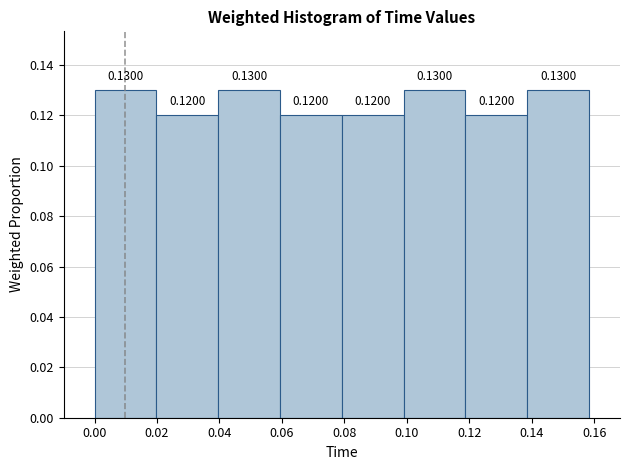

Reading left to right, transcribe this chart: for each bar, give the range it covers on the x-axis and its height. The bar edges are not printed on the chart, so give them approximately, as read against the axis.

0.000 to 0.020: 0.1300
0.020 to 0.040: 0.1200
0.040 to 0.060: 0.1300
0.060 to 0.080: 0.1200
0.080 to 0.100: 0.1200
0.100 to 0.118: 0.1300
0.118 to 0.138: 0.1200
0.138 to 0.158: 0.1300